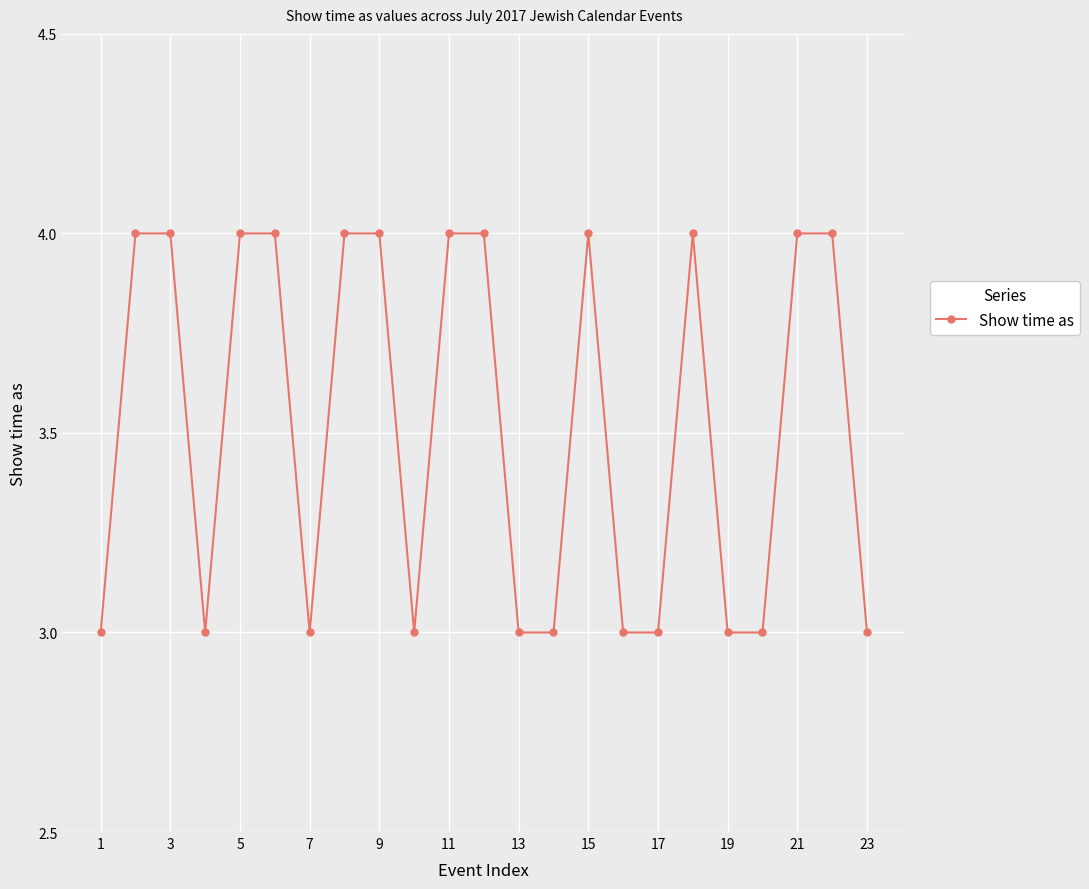

What is the value of the 8th point from the left?

4